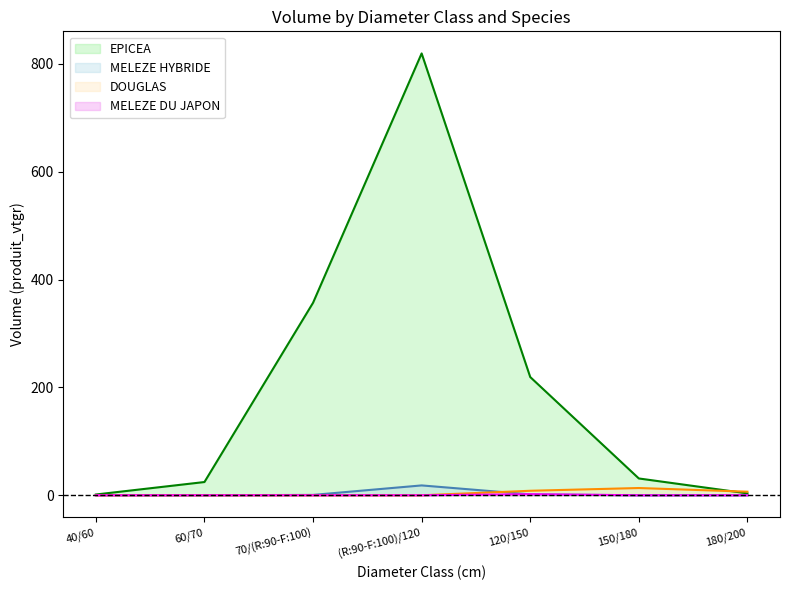

True or false: MELEZE DU JAPON has more than 1 points higher than both neighbors.

False